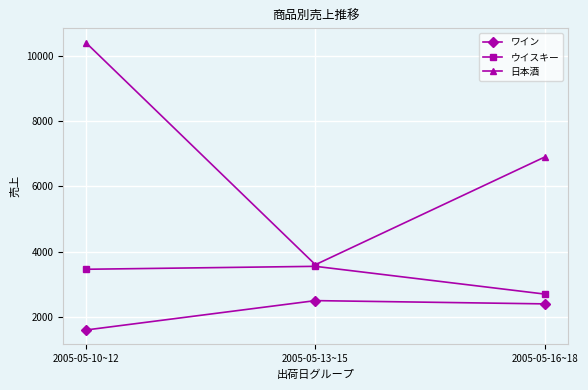

Where does the 日本酒 series first go above 6900?

2005-05-10~12